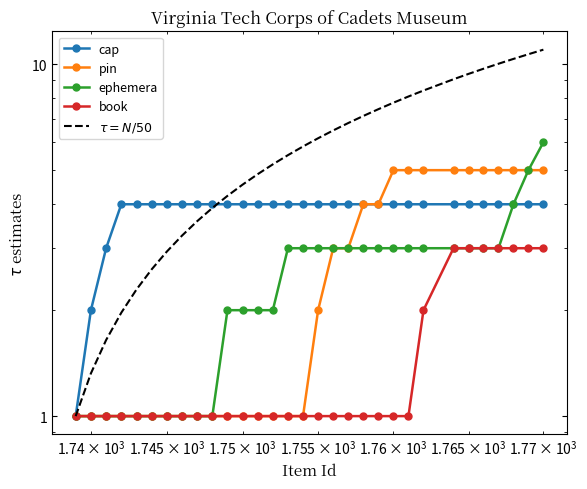

True or false: ephemera and book intersect in this chart.

False